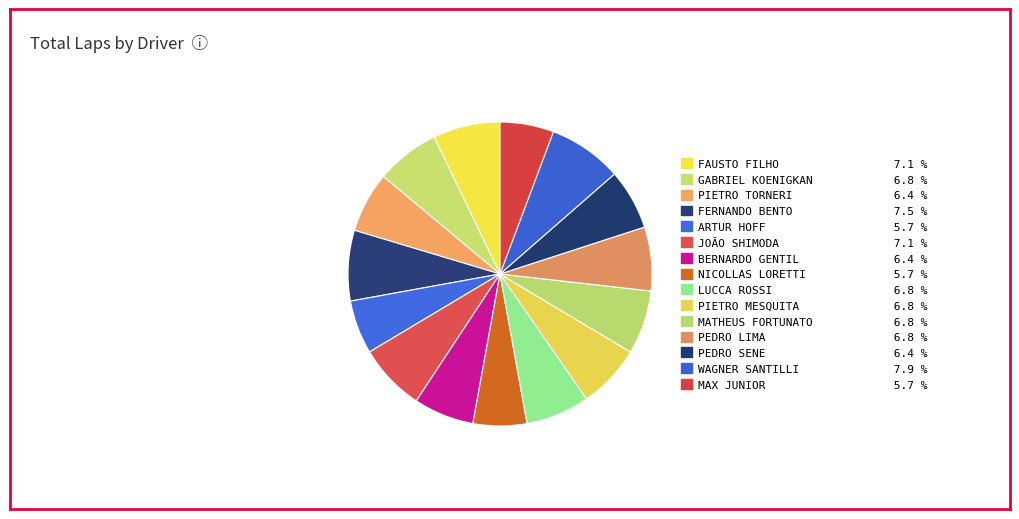

What is the ratio of the value at LUCCA ROSSI to the value at JOÃO SHIMODA?

0.9